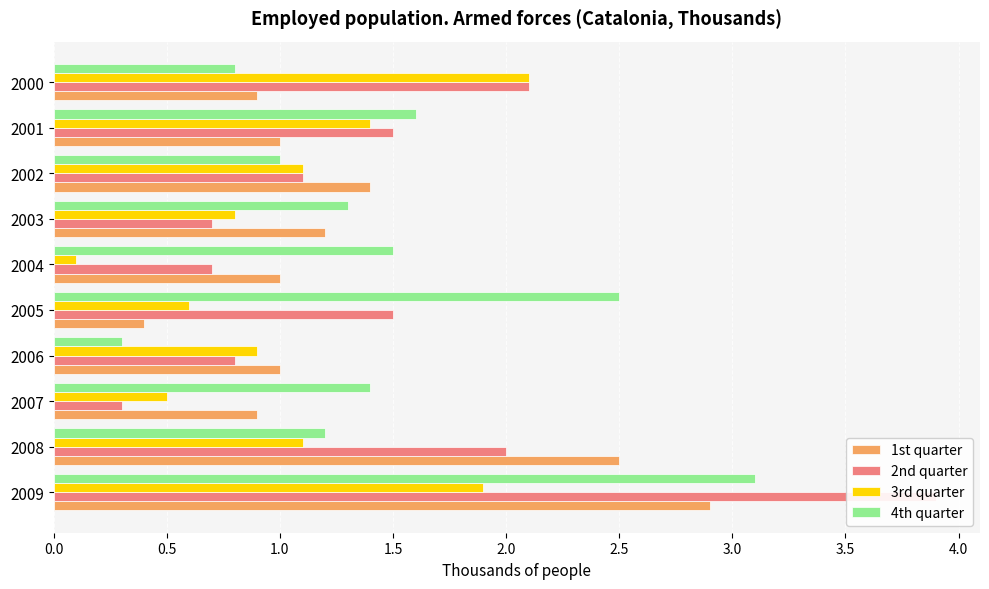

Reading right to left, list all the values displayed in this chart.

1st quarter: 0.9	1.0	1.4	1.2	1.0	0.4	1.0	0.9	2.5	2.9
2nd quarter: 2.1	1.5	1.1	0.7	0.7	1.5	0.8	0.3	2.0	3.9
3rd quarter: 2.1	1.4	1.1	0.8	0.1	0.6	0.9	0.5	1.1	1.9
4th quarter: 0.8	1.6	1.0	1.3	1.5	2.5	0.3	1.4	1.2	3.1